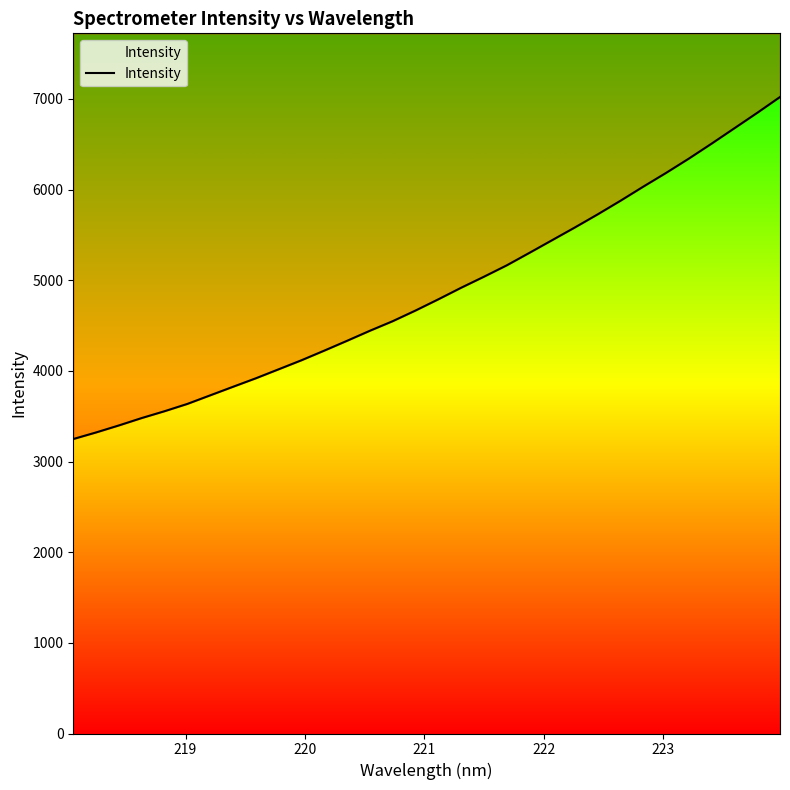

What is the label of the 30th point from the right?

220